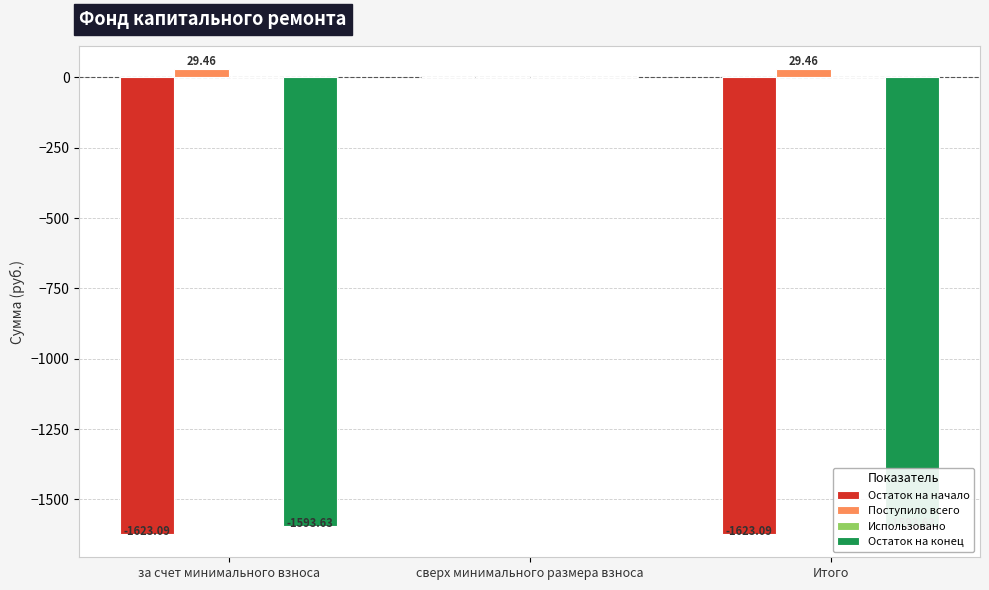

What value does the Поступило всего series have at Итого?

29.5